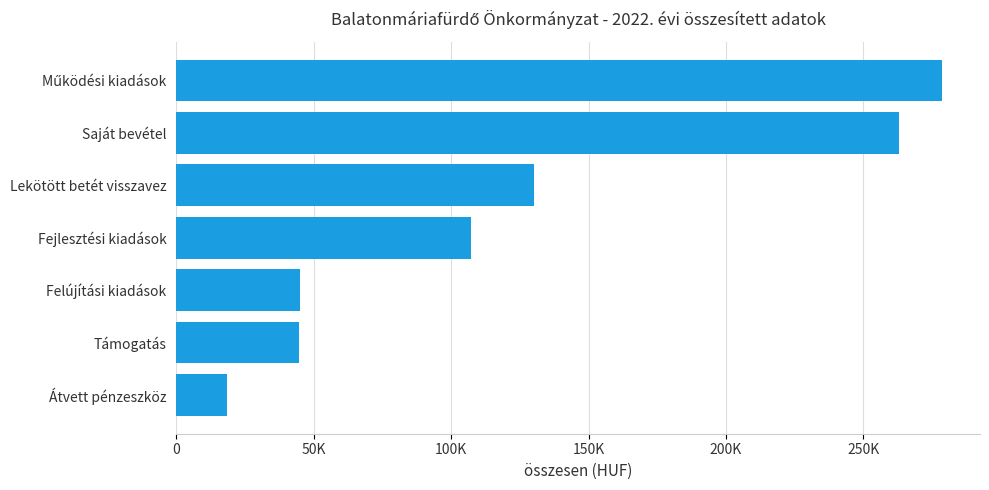

Does the chart contain stacked bars?

No